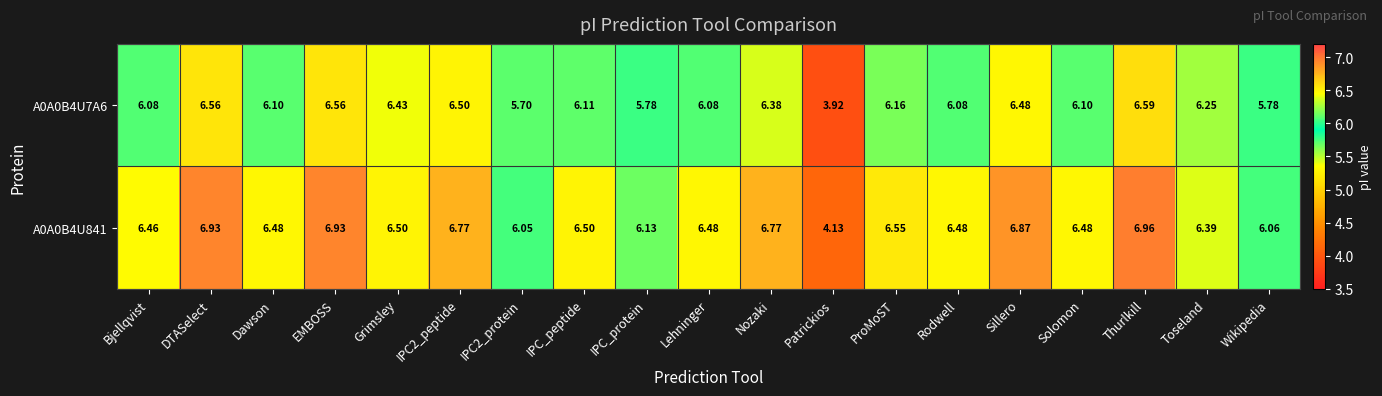

Which category has the highest value across all series?

Thurlkill